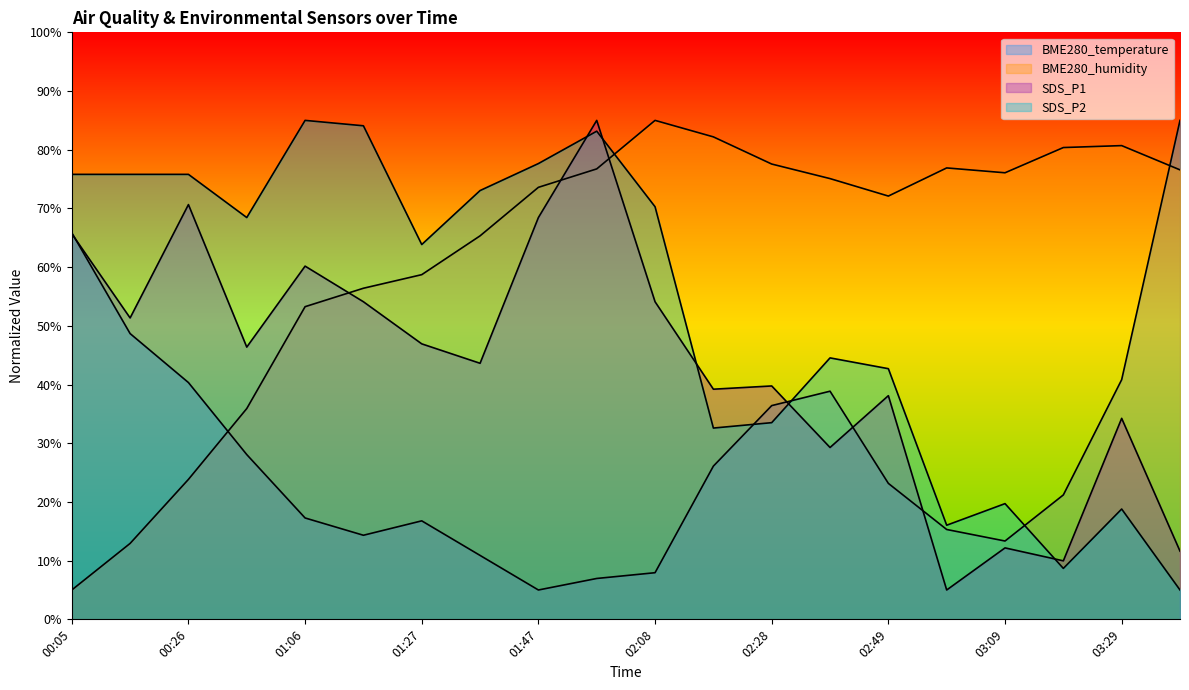

What is the maximum value for SDS_P1?

85.0